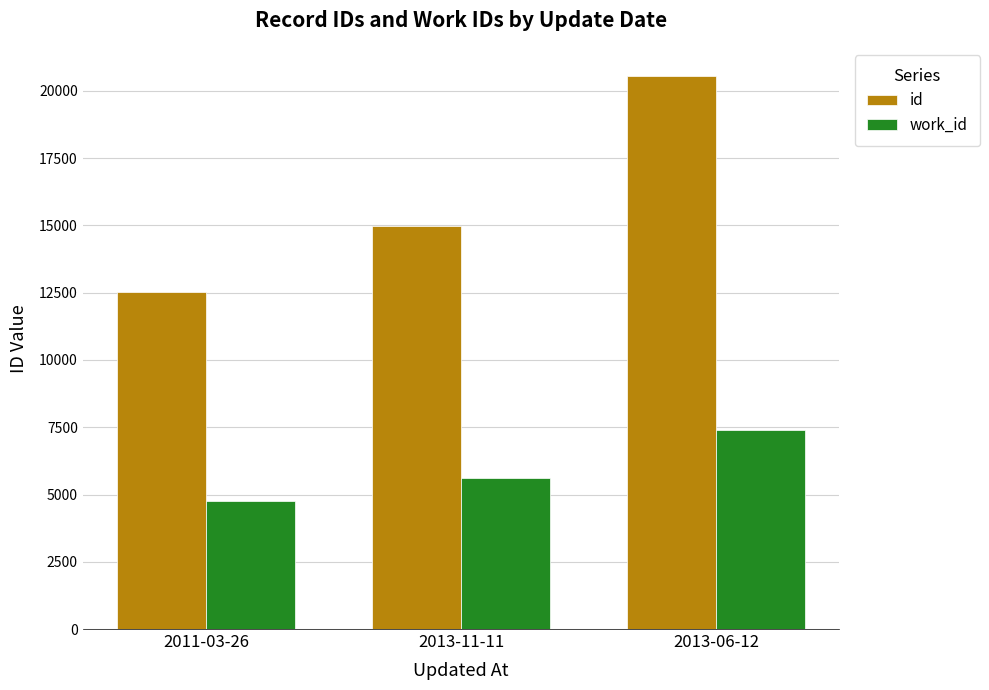

How many bars are there in each group?

2